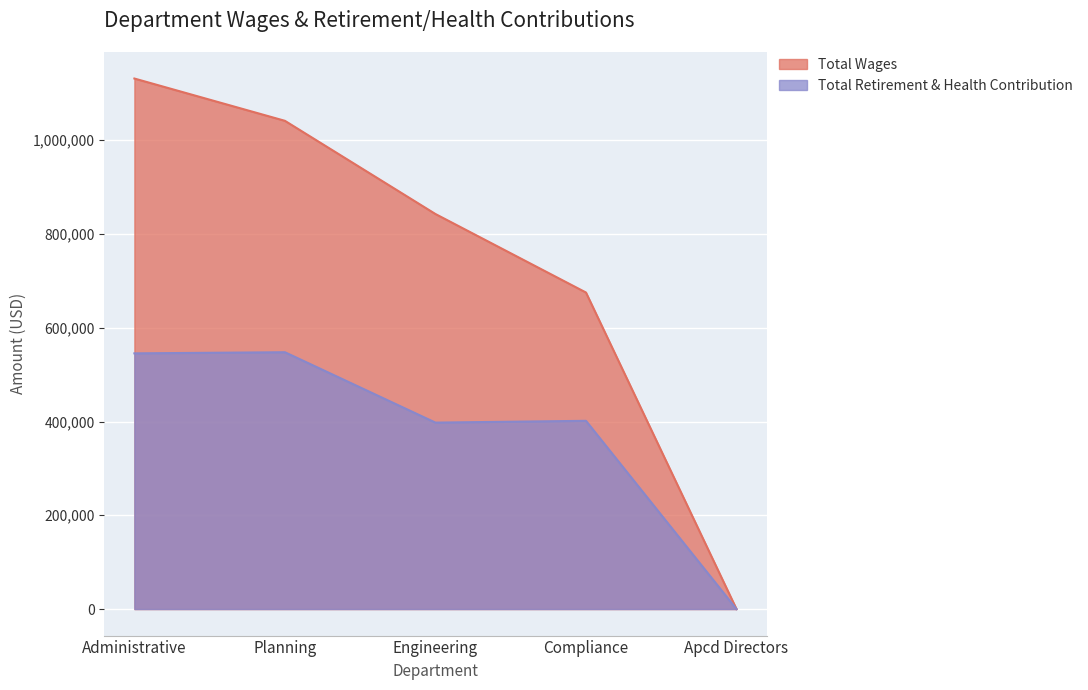

Reading left to right, extract all data points from this chart.

Total Wages: 1131498	1041309	842557	675121	0
Total Retirement & Health Contribution: 545352	547762	397660	401449	0